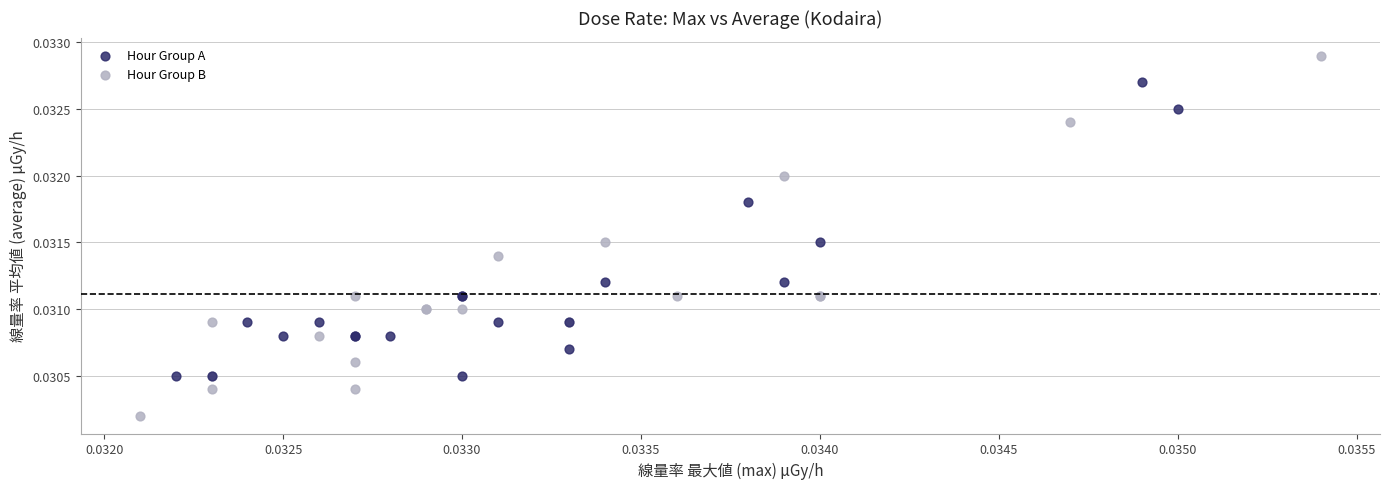

Which series has the largest Y range (max minus min)?

Hour Group B